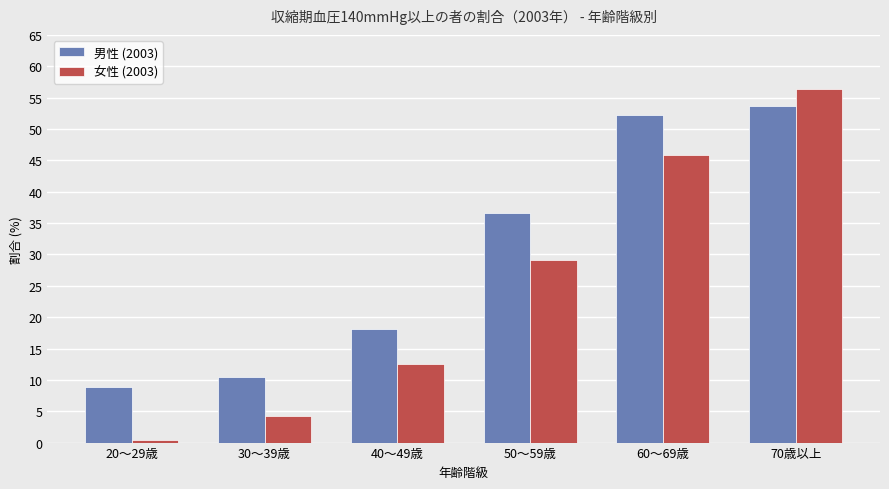

True or false: 女性 (2003) has a value of 22.3 at 40～49歳.

False